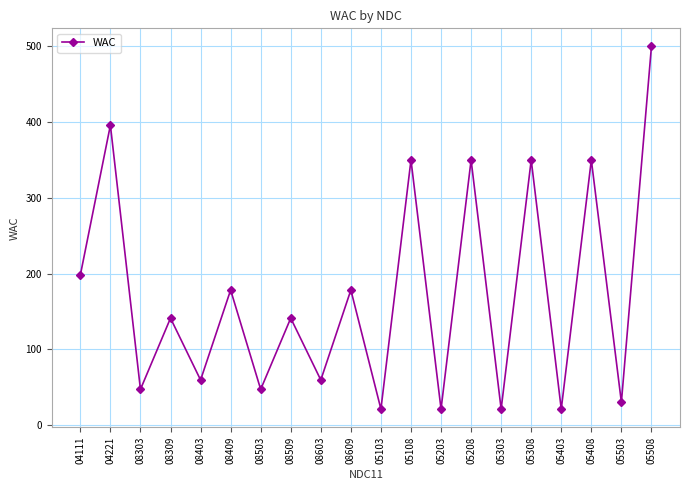

At which label is the value closest to 260?

04111